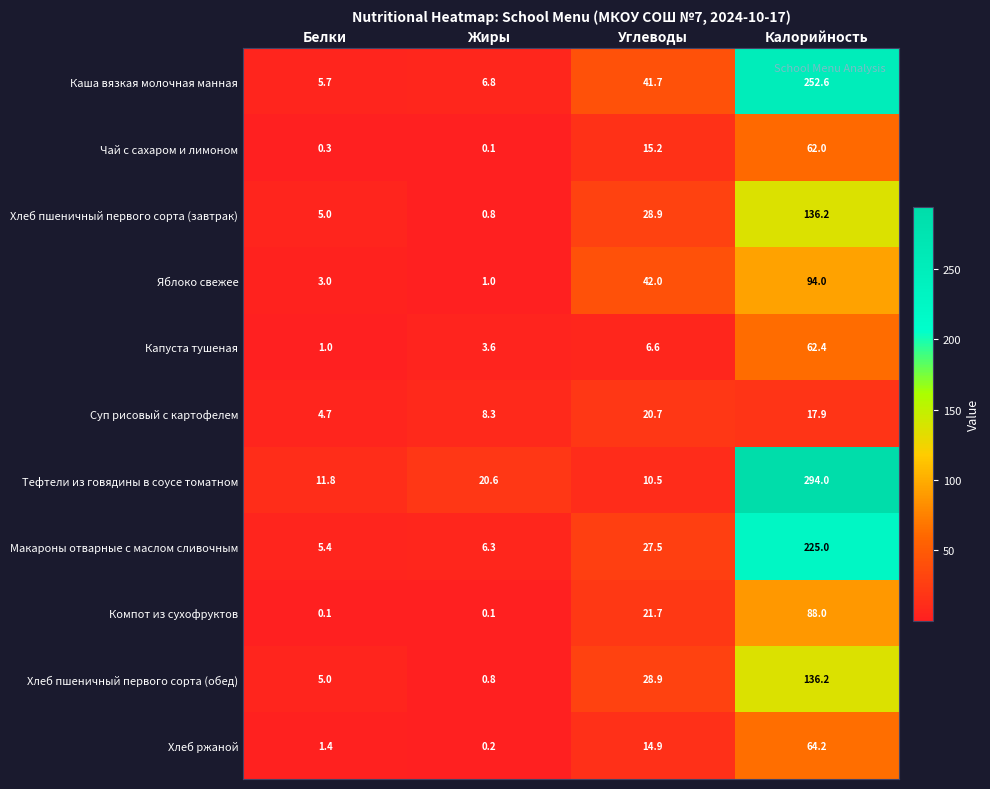

At which label does Яблоко свежее reach its peak?

Калорийность